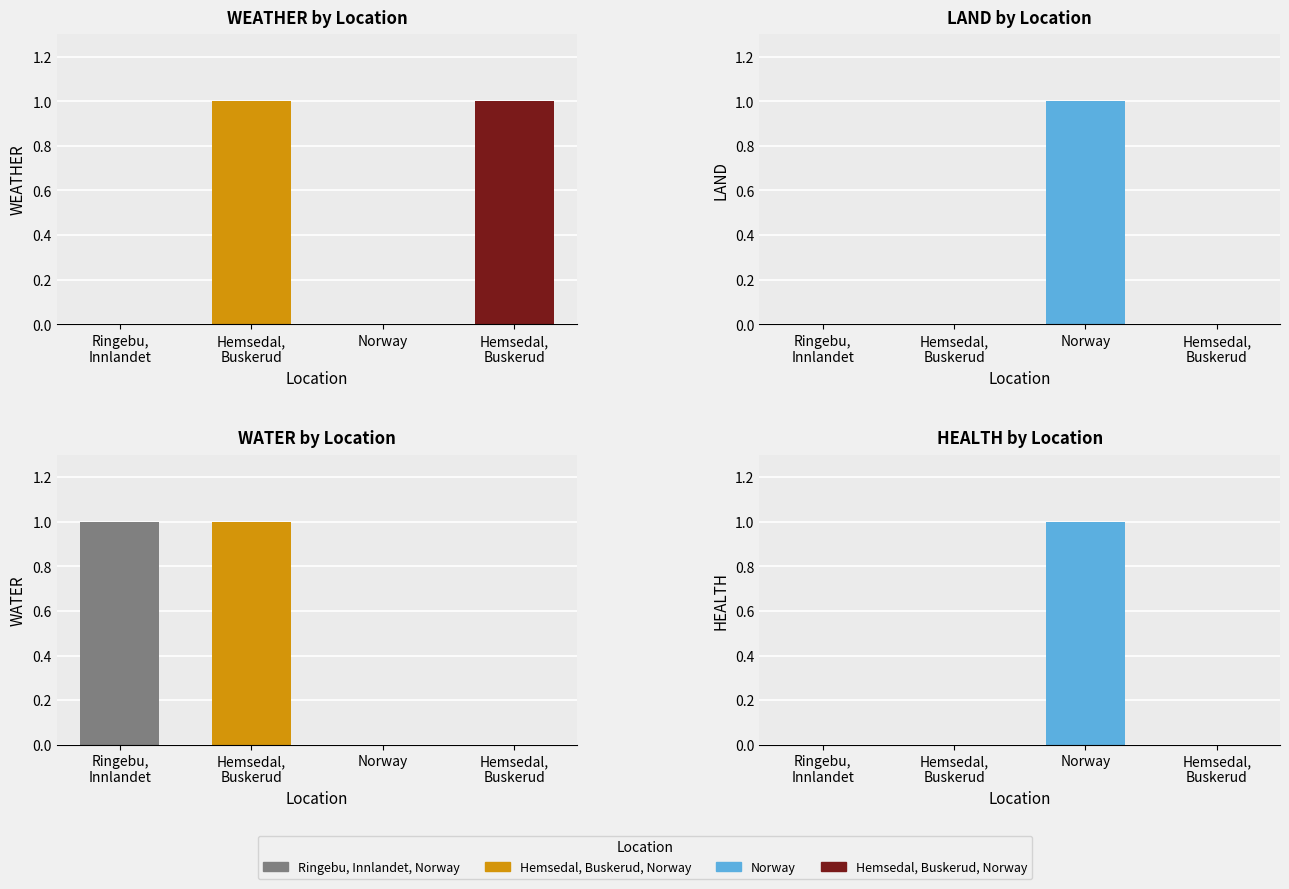

Reading left to right, extract all data points from this chart.

WEATHER: 0	1	0	1
LAND: 0	0	1	0
WATER: 1	1	0	0
HEALTH: 0	0	1	0